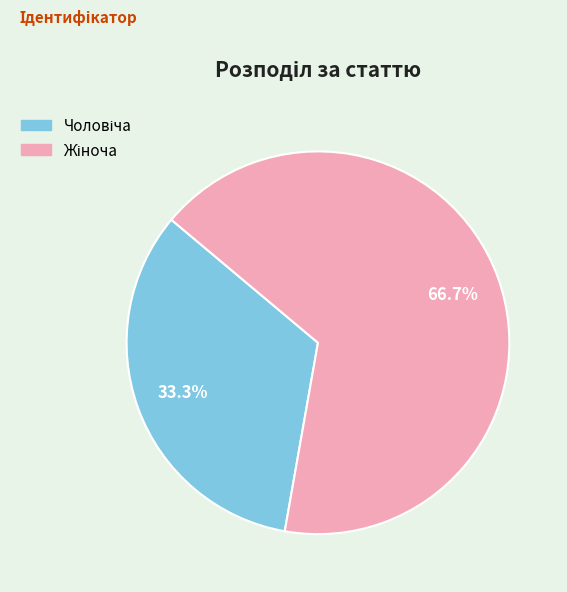

Is there any slice that represents more than half of the pie?

Yes